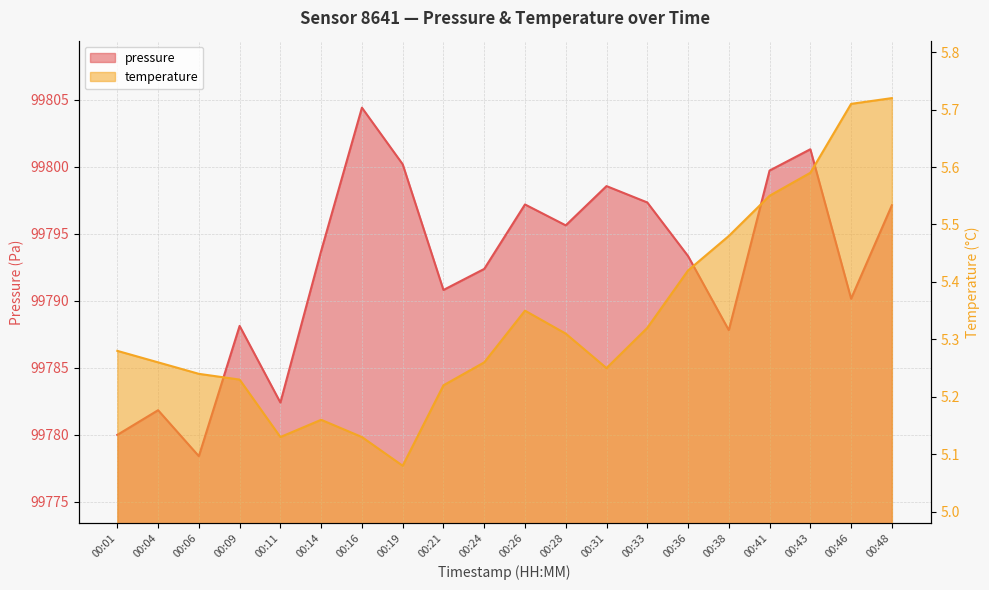

Is the value of temperature at 00:38 greater than the value of pressure at 00:41?

No